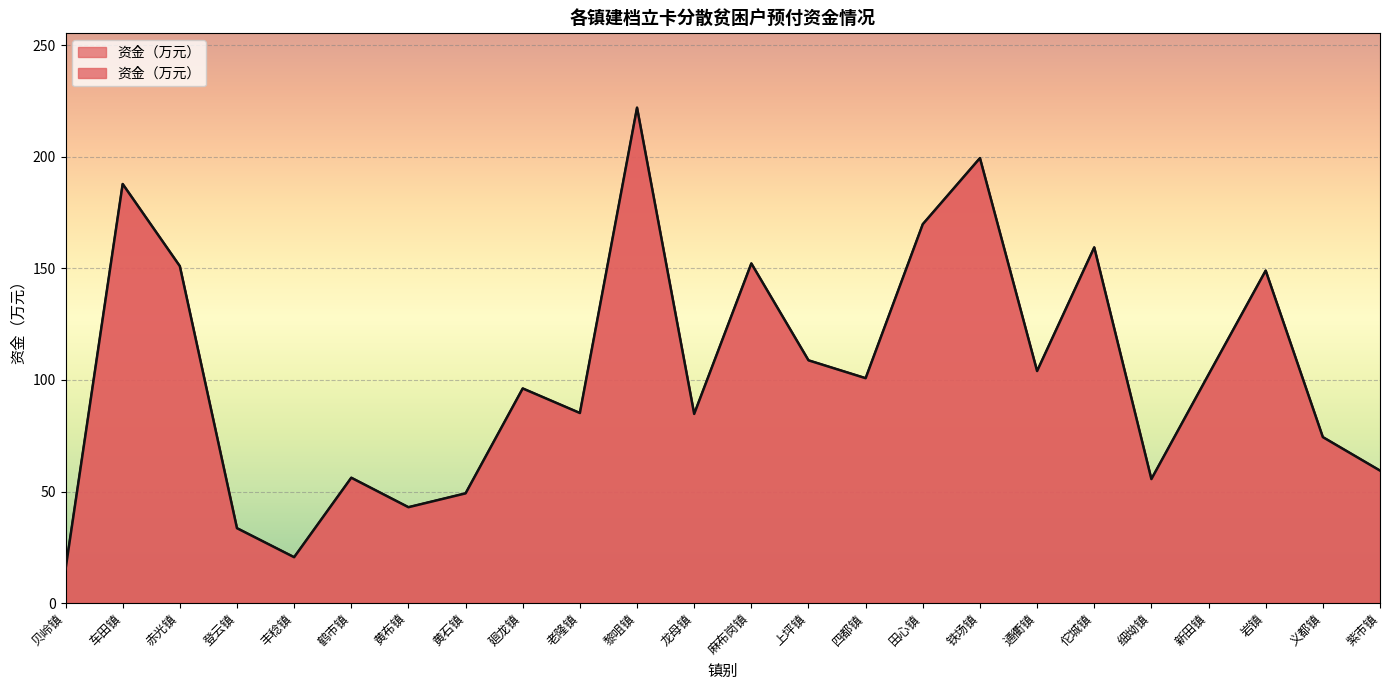

Rank the categories by value from highest to lowest.

黎咀镇, 铁场镇, 车田镇, 田心镇, 佗城镇, 麻布岗镇, 赤光镇, 岩镇, 上坪镇, 通衢镇, 新田镇, 四都镇, 廻龙镇, 老隆镇, 龙母镇, 义都镇, 紫市镇, 鹤市镇, 细坳镇, 黄石镇, 黄布镇, 登云镇, 丰稔镇, 贝岭镇